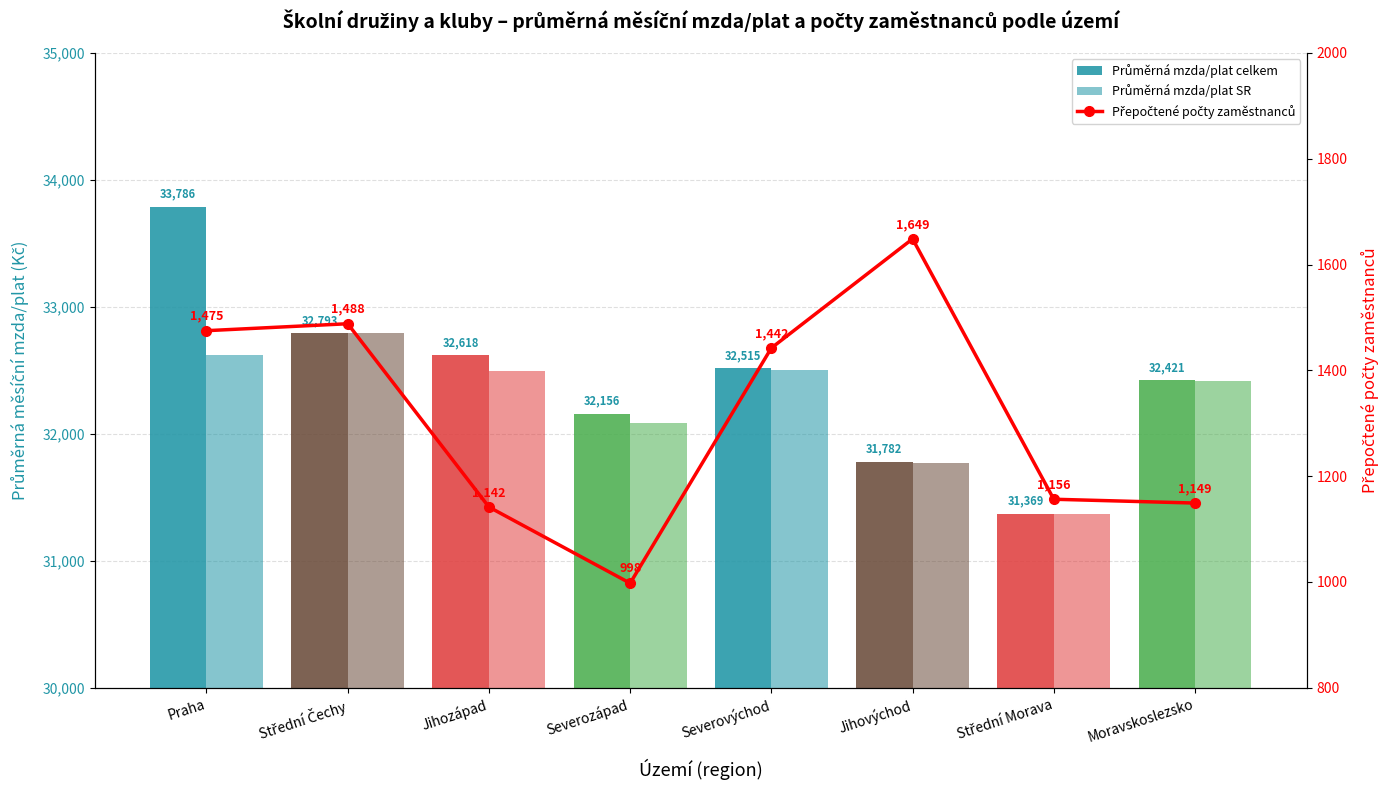

Reading left to right, what are all the values shown in this chart?

Průměrná mzda/plat celkem: 33785.8	32792.8	32618.2	32156.1	32515.0	31781.8	31368.8	32420.6
Průměrná mzda/plat SR: 32618.2	32792.4	32494.7	32089.2	32503.5	31773.7	31371.8	32415.0
Přepočtené počty zaměstnanců: 1475.0	1488.1	1141.7	997.6	1442.3	1648.6	1156.4	1149.2